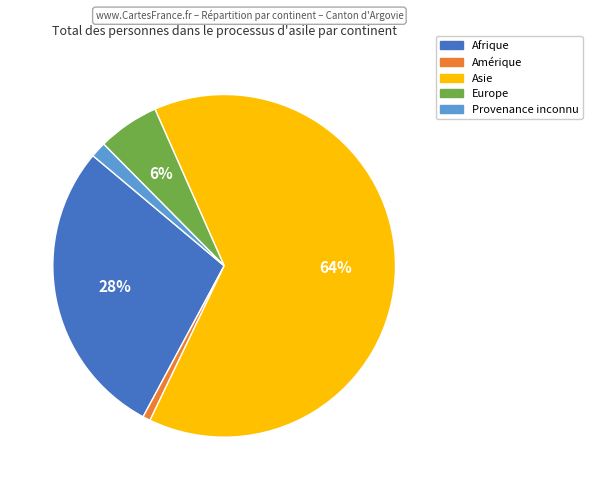

To the nearest percent, what percentage of the pie is Amérique?

1%